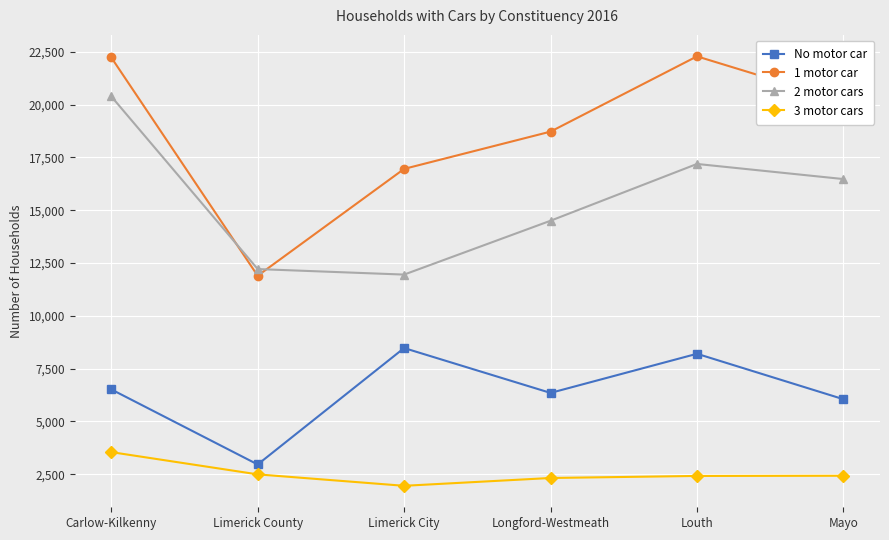

In 3 motor cars, how many points are lower than both neighbors (excluding endpoints)?

1